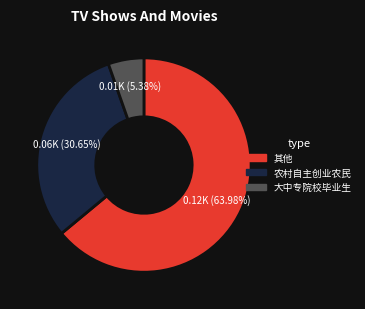

Rank the categories by value from highest to lowest.

其他, 农村自主创业农民, 大中专院校毕业生